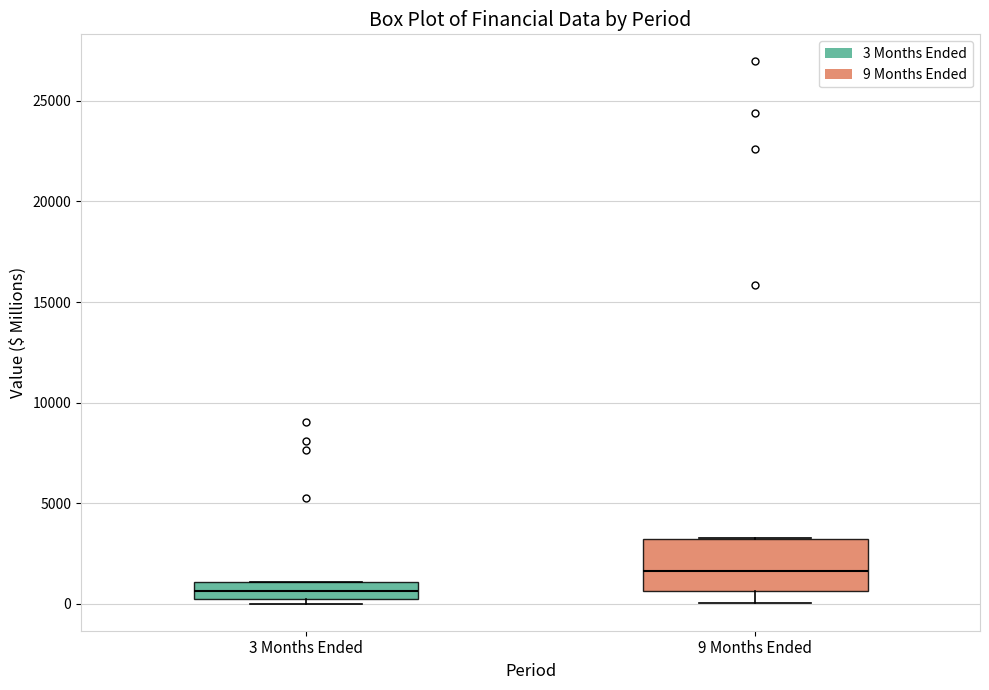

Which box is the tallest, from its lower edge to its upper edge?

9 Months Ended